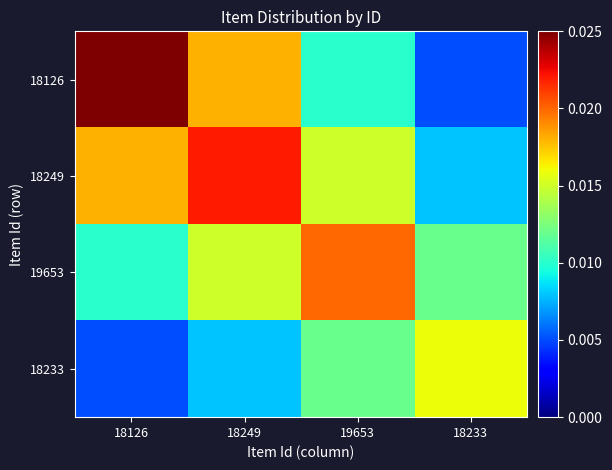

Which has a higher value, 18233 or 18126?

18126